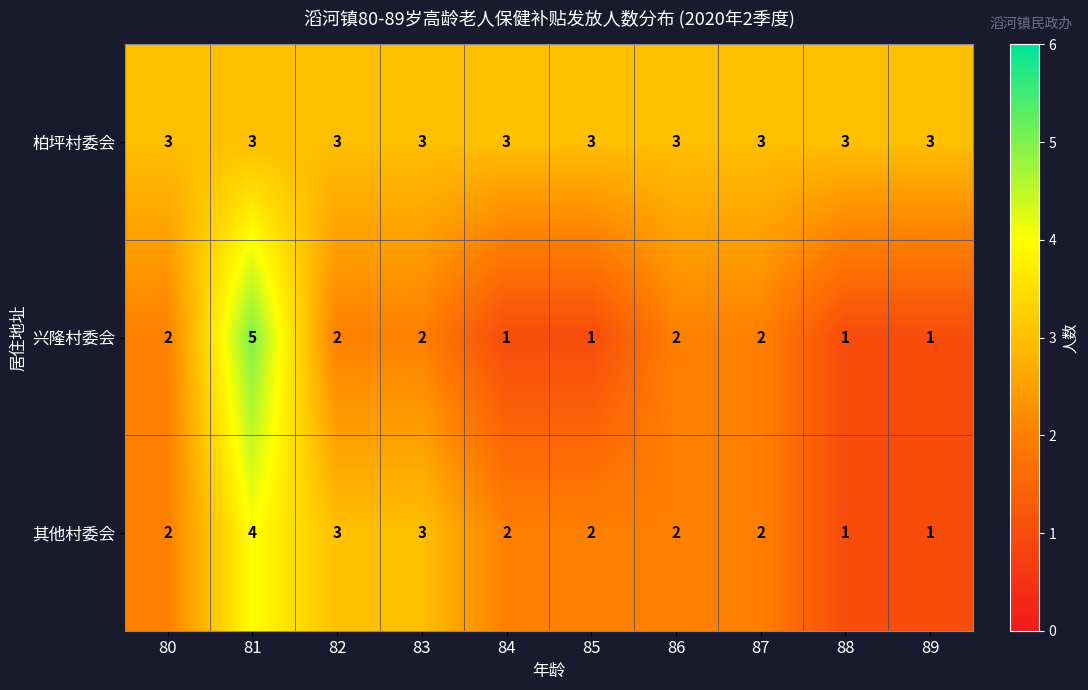

Reading left to right, transcribe all the data shown in this chart.

柏坪村委会: 3	3	3	3	3	3	3	3	3	3
兴隆村委会: 2	5	2	2	1	1	2	2	1	1
其他村委会: 2	4	3	3	2	2	2	2	1	1